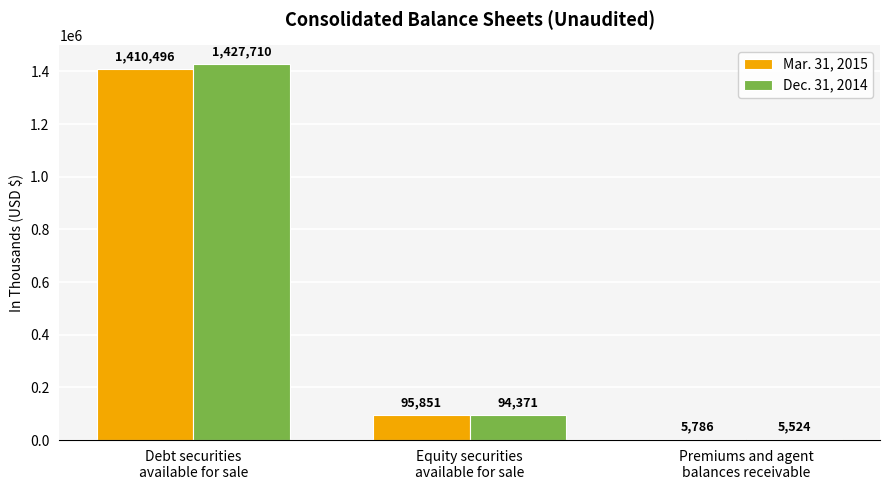

Is it true that Mar. 31, 2015 equals 5786 at Premiums and agent
balances receivable?

True